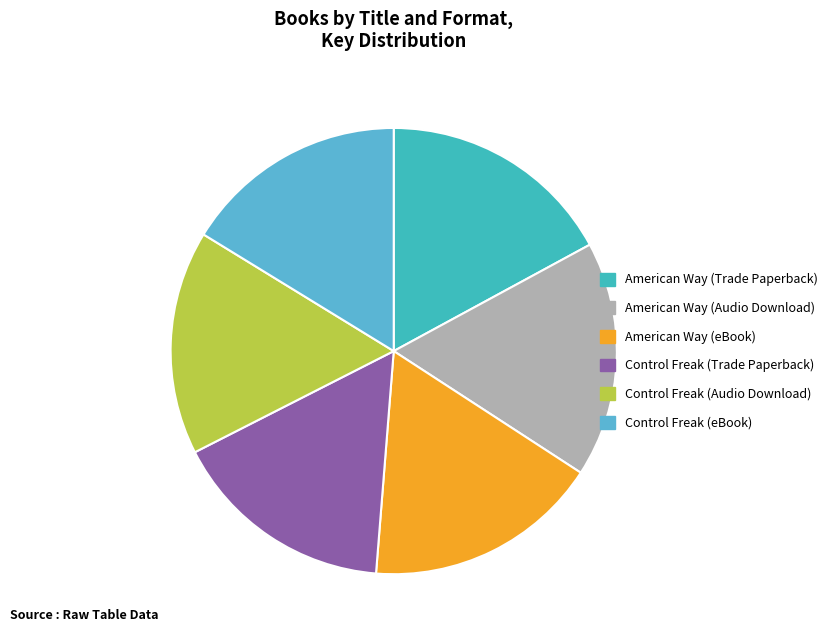

Is there any slice that represents more than half of the pie?

No